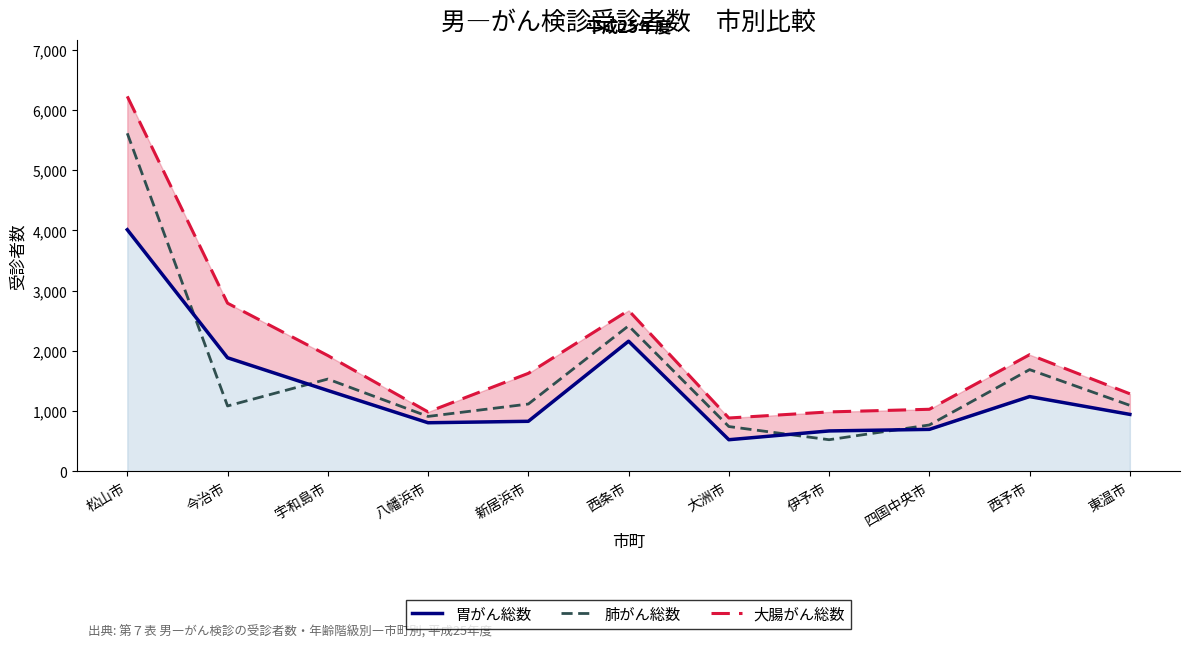

How many data points in 肺がん総数 are above 1094?

5